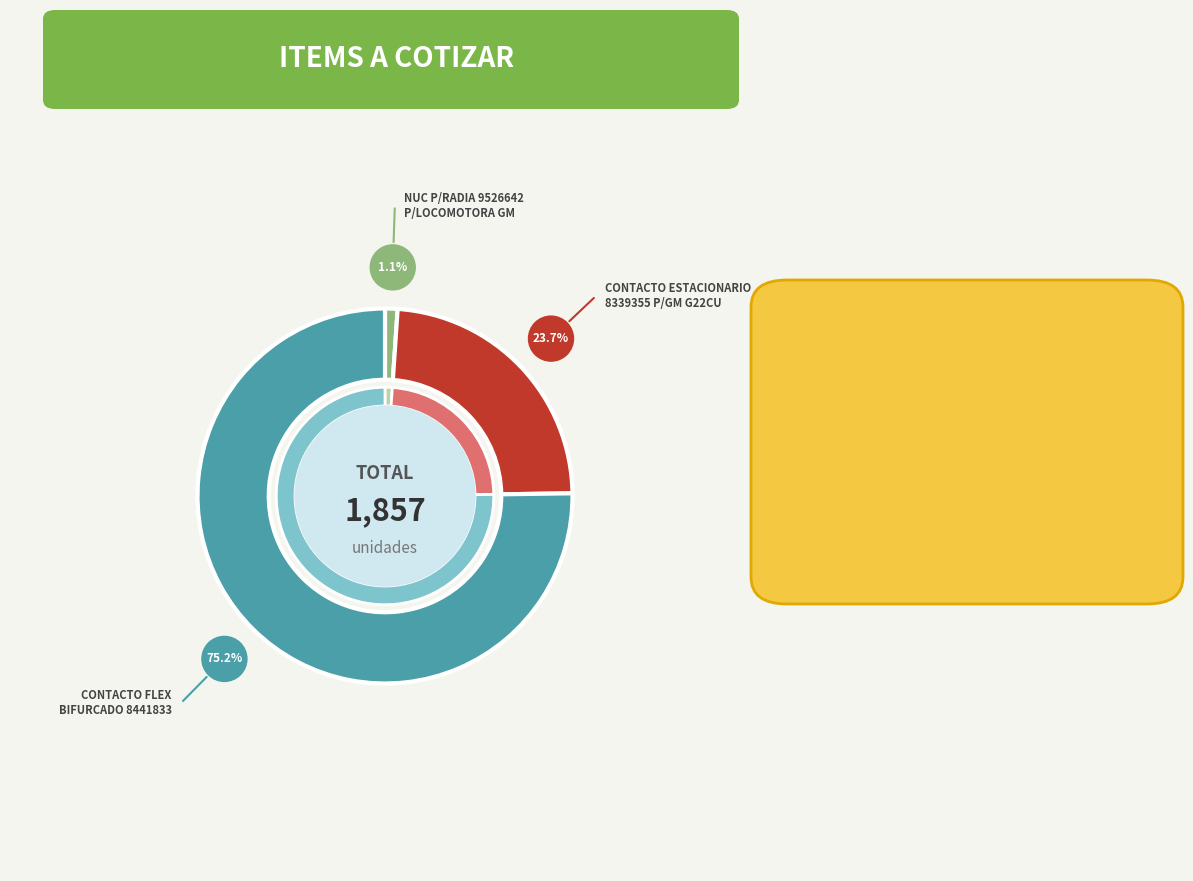

Which category has the smallest portion of the pie?

NUC P/RADIA 9526642
P/LOCOMOTORA GM